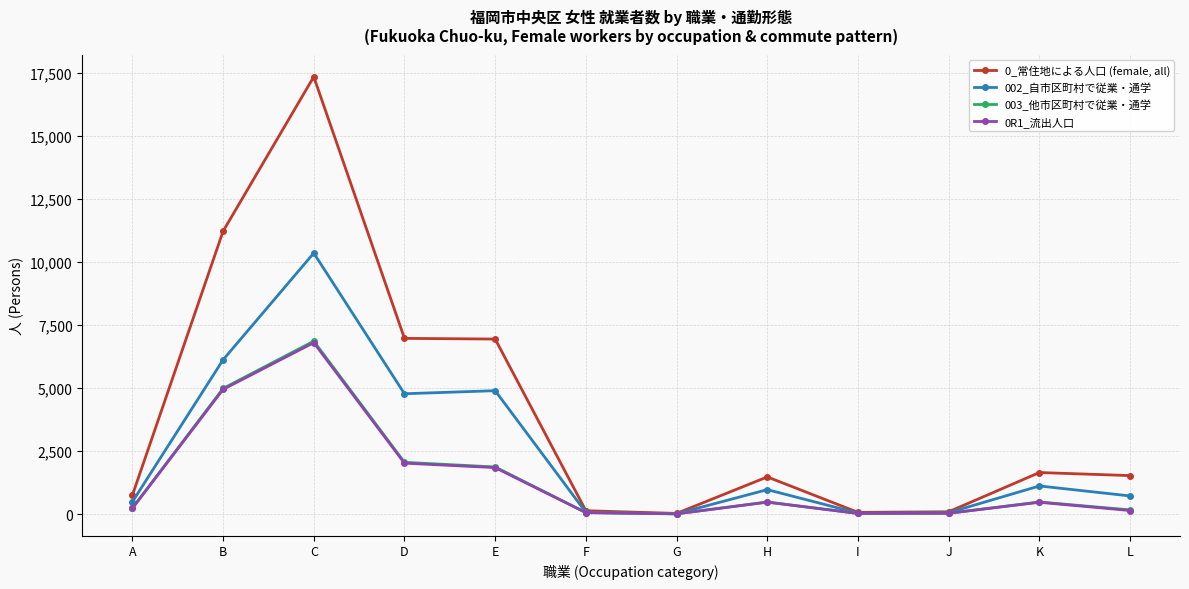

How many lines are shown in the chart?

4